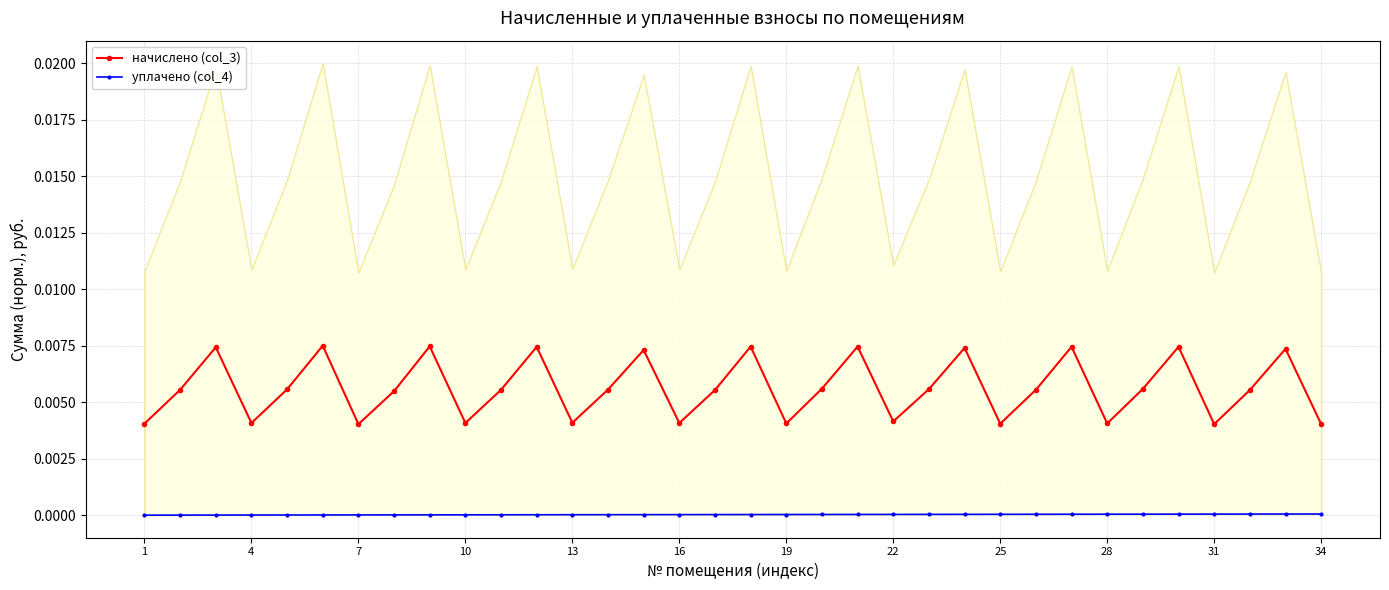

Which series has the largest total across all categories?

начислено (col_3)